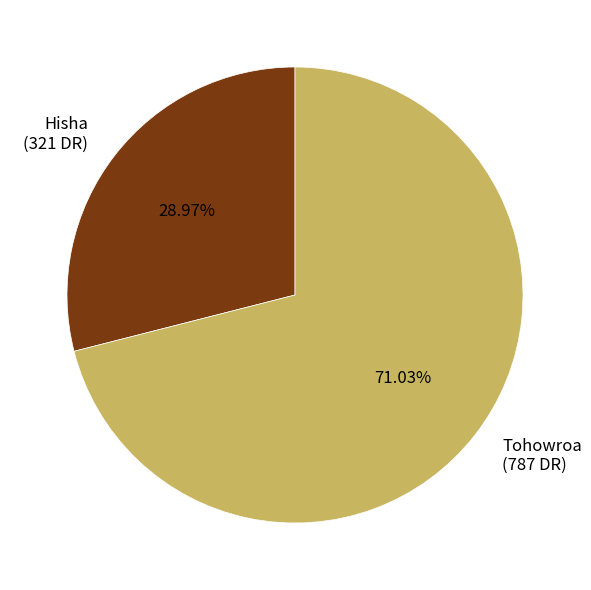

To the nearest percent, what portion does Tohowroa represent?

71%